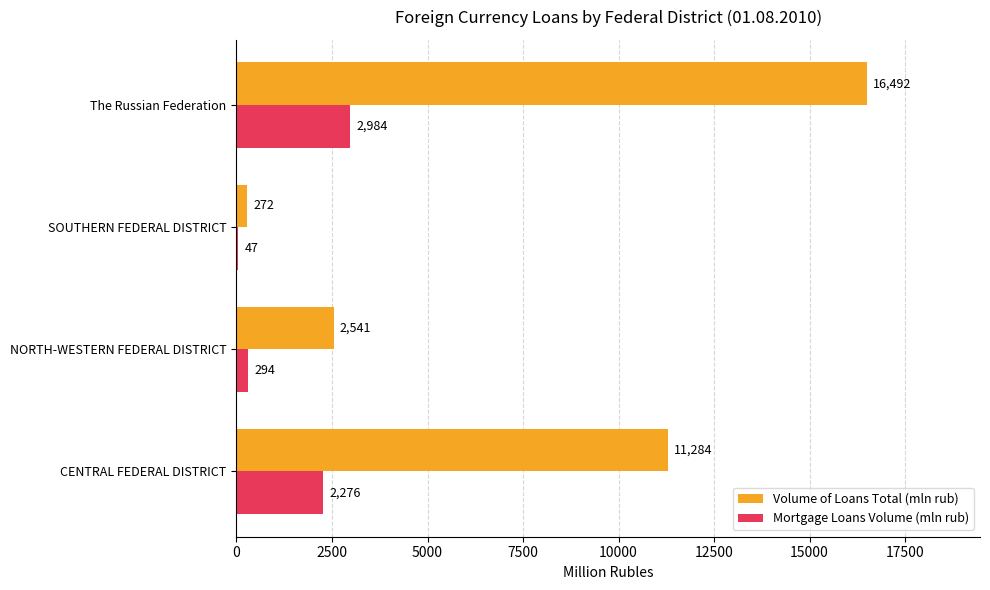

Is it true that Volume of Loans Total (mln rub) equals 11284 at CENTRAL FEDERAL DISTRICT?

True